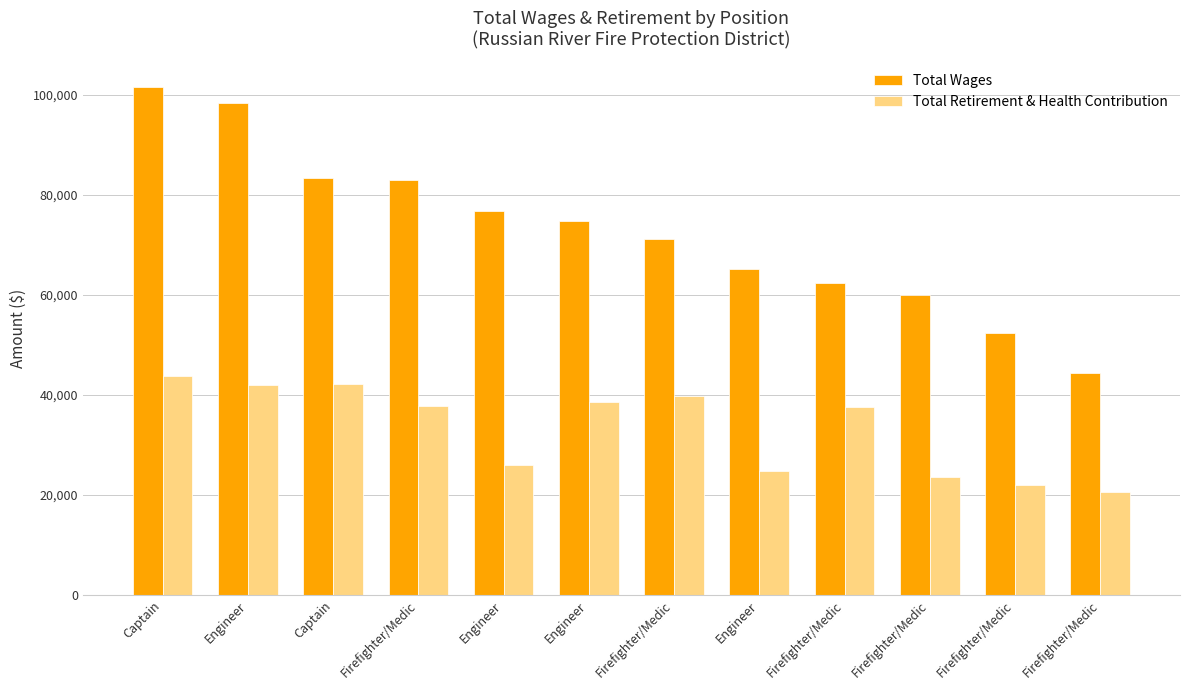

Rank the categories by Total Retirement & Health Contribution value from lowest to highest.

Firefighter/Medic, Firefighter/Medic, Firefighter/Medic, Engineer, Engineer, Firefighter/Medic, Firefighter/Medic, Engineer, Firefighter/Medic, Engineer, Captain, Captain